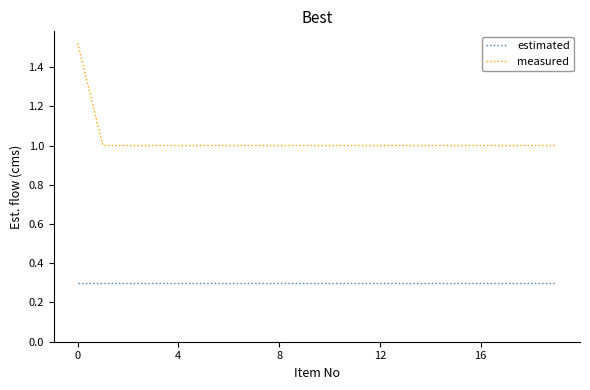

What is the minimum value shown in the chart?

0.3